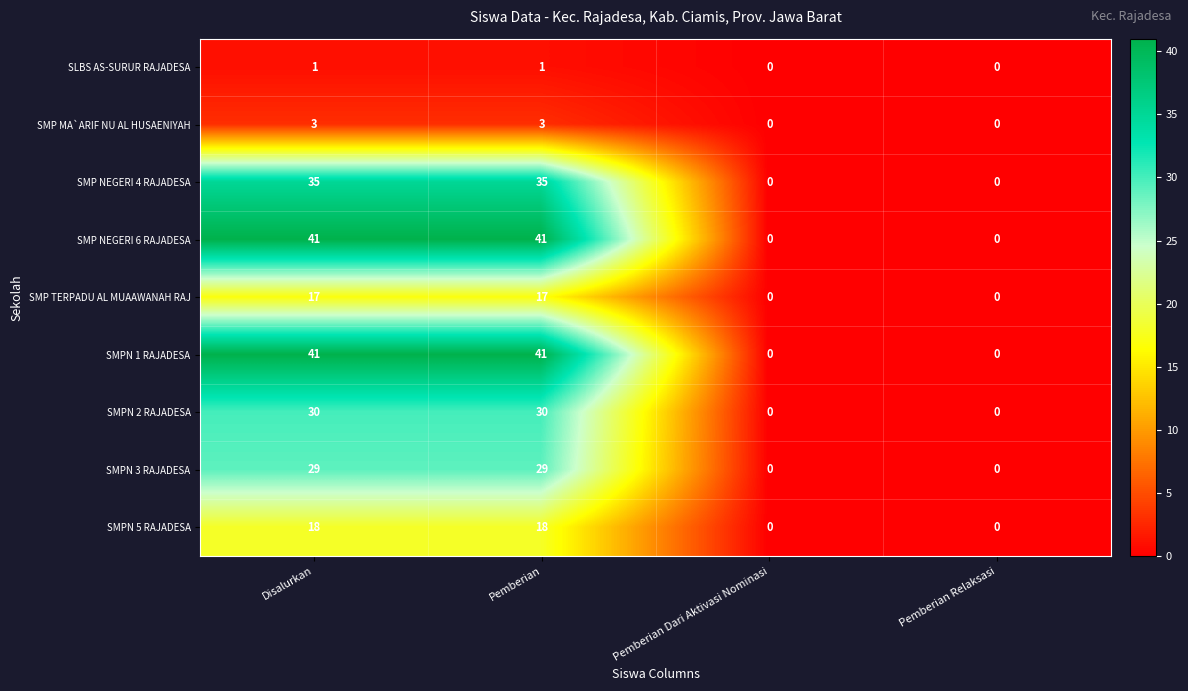

The SMPN 2 RAJADESA series shows 0 at Pemberian Dari Aktivasi Nominasi. True or false?

True